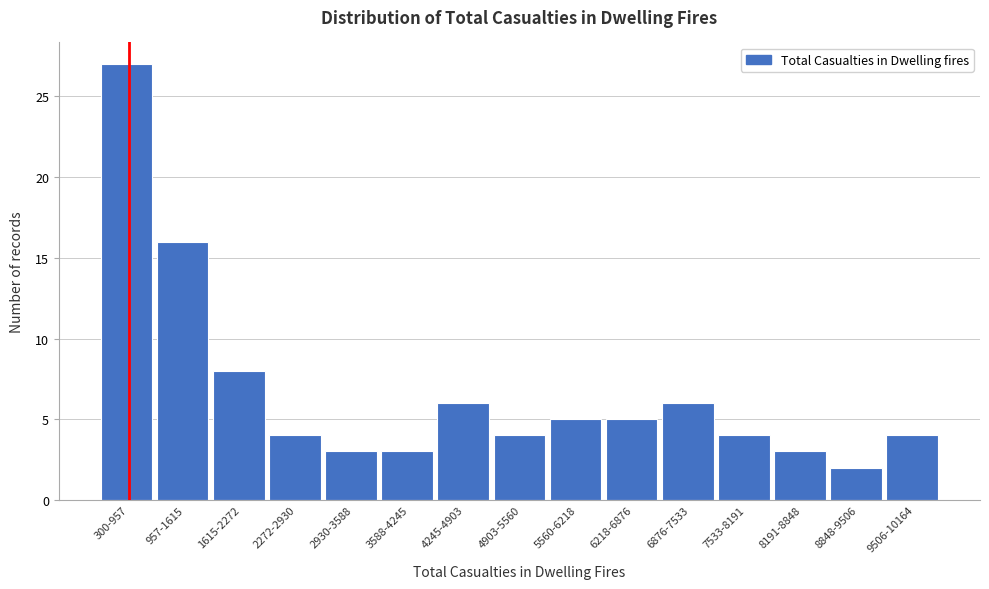

Reading right to left, what are all the values shown in this chart?

9506-10164=4	8848-9506=2	8191-8848=3	7533-8191=4	6876-7533=6	6218-6876=5	5560-6218=5	4903-5560=4	4245-4903=6	3588-4245=3	2930-3588=3	2272-2930=4	1615-2272=8	957-1615=16	300-957=27